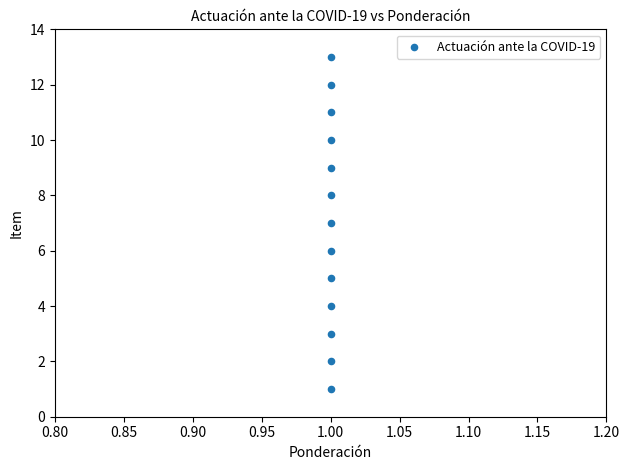

What is the range of Y values (max minus min)?

12